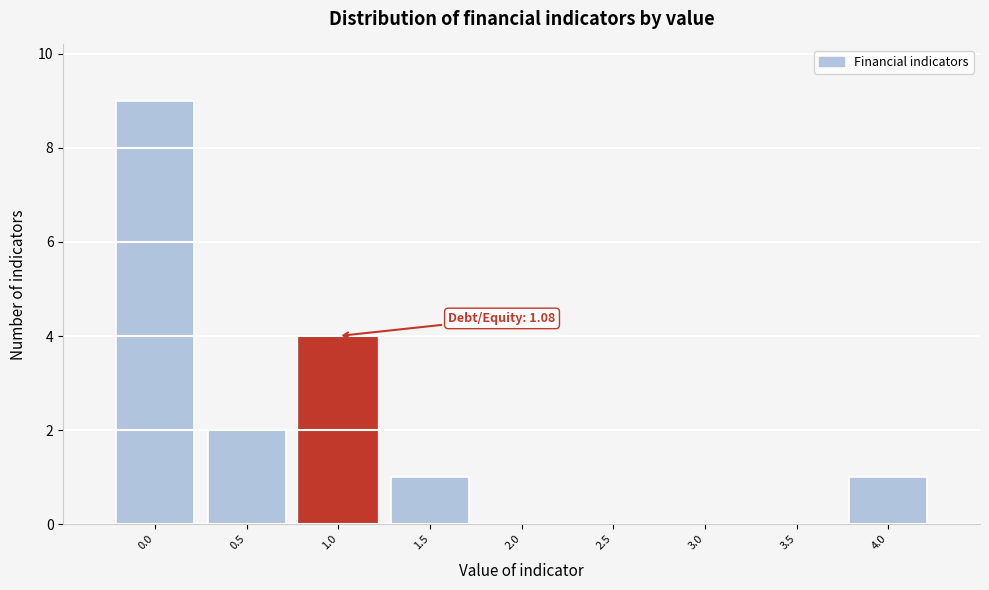

Reading right to left, list all the values displayed in this chart.

4.0=1	3.5=0	3.0=0	2.5=0	2.0=0	1.5=1	1.0=4	0.5=2	0.0=9